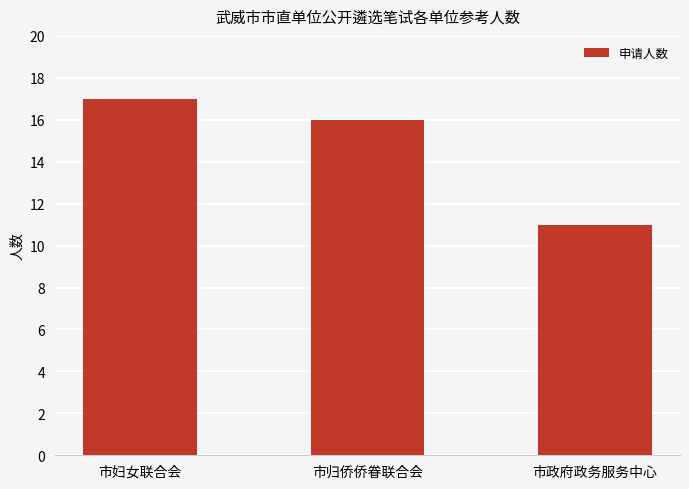

What is the maximum value shown in the chart?

17